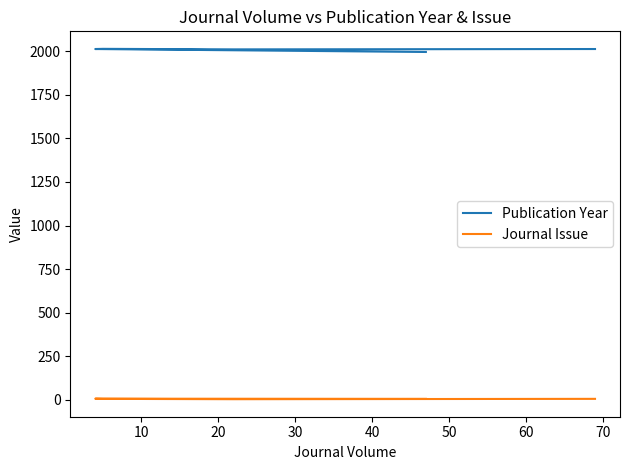

Which series has the widest spread of values?

Publication Year